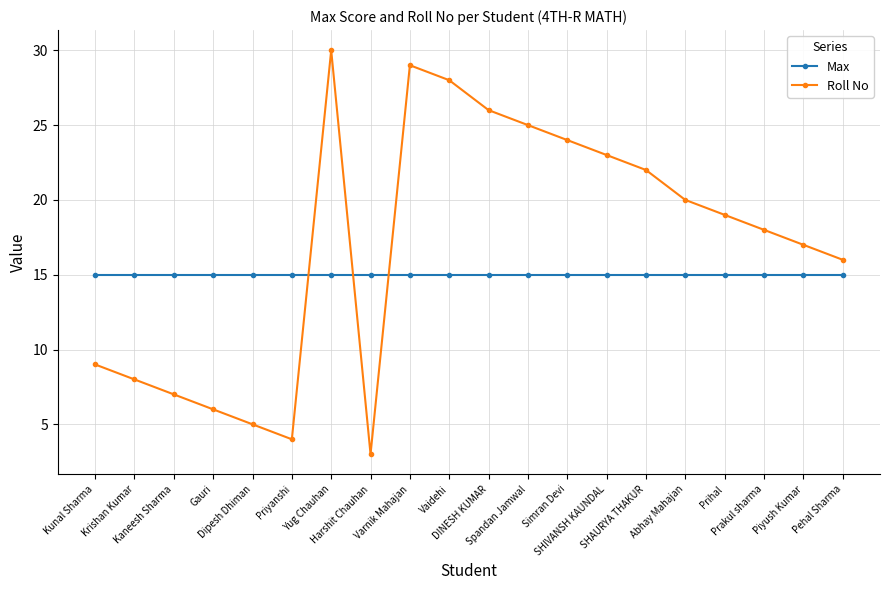

Is the value of Roll No at Varnik Mahajan greater than the value of Max at Abhay Mahajan?

Yes